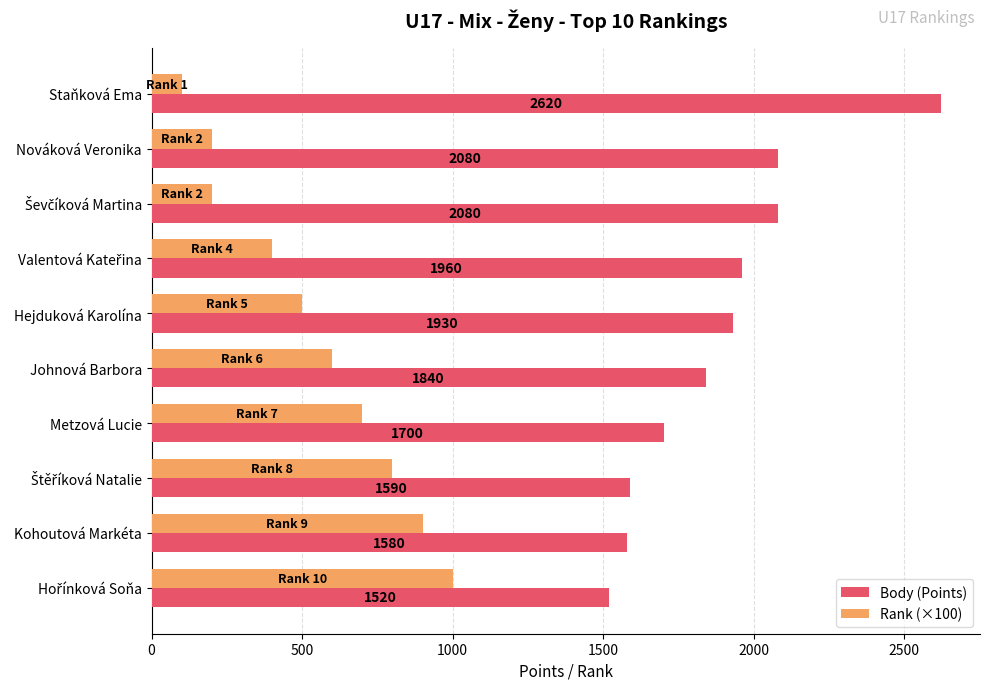

What is the minimum value shown in the chart?

100